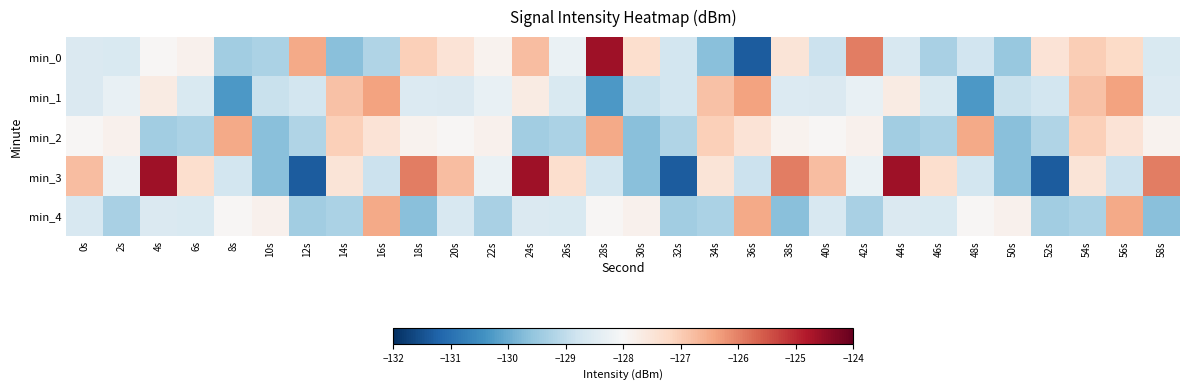

List the series in order of their peak value, highest first.

min_0, min_3, min_1, min_2, min_4